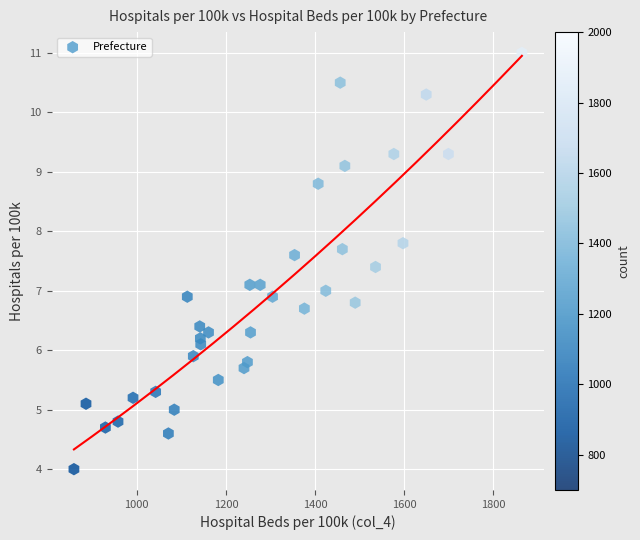

What is the range of X values (max minus min)?

1004.8